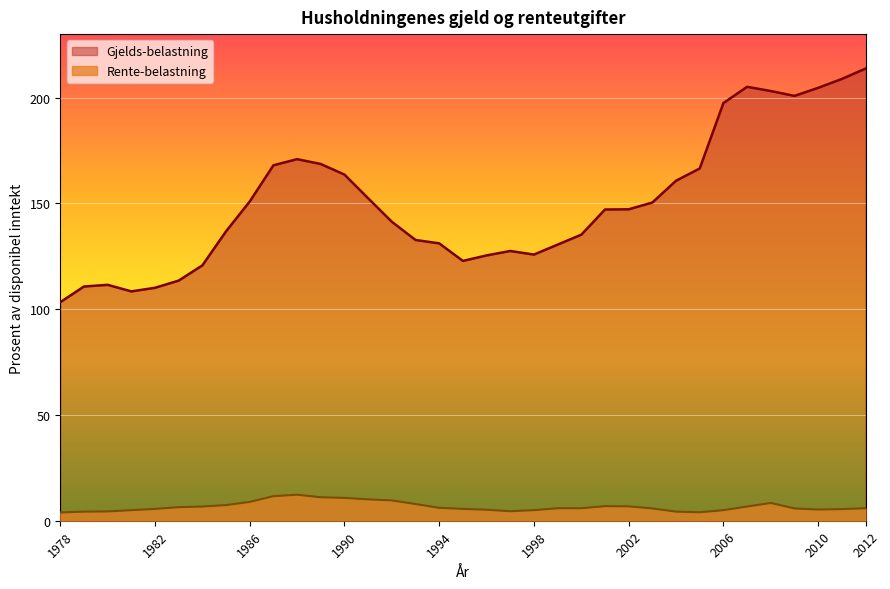

At which category does Gjelds-belastning reach its first local peak?

1980